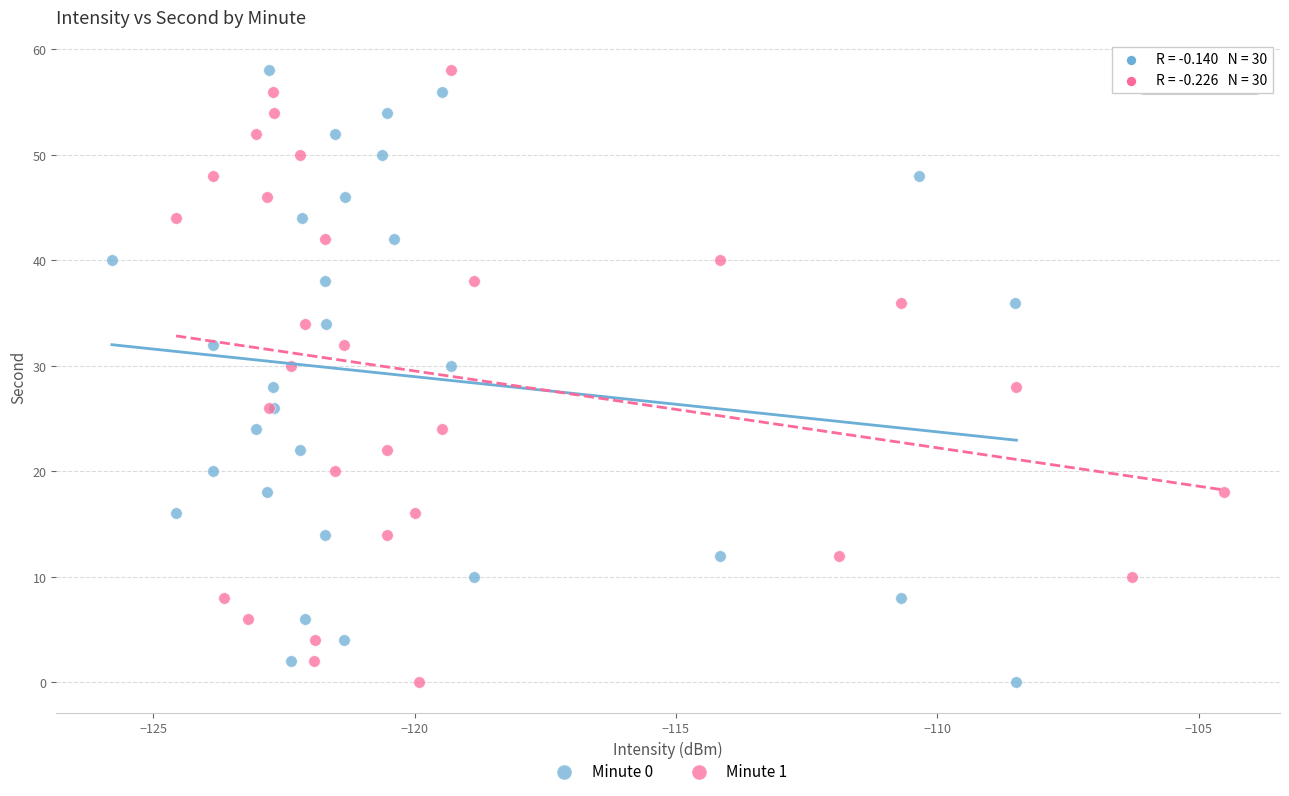

What are all the series names shown in the legend?

Minute 0, Minute 1